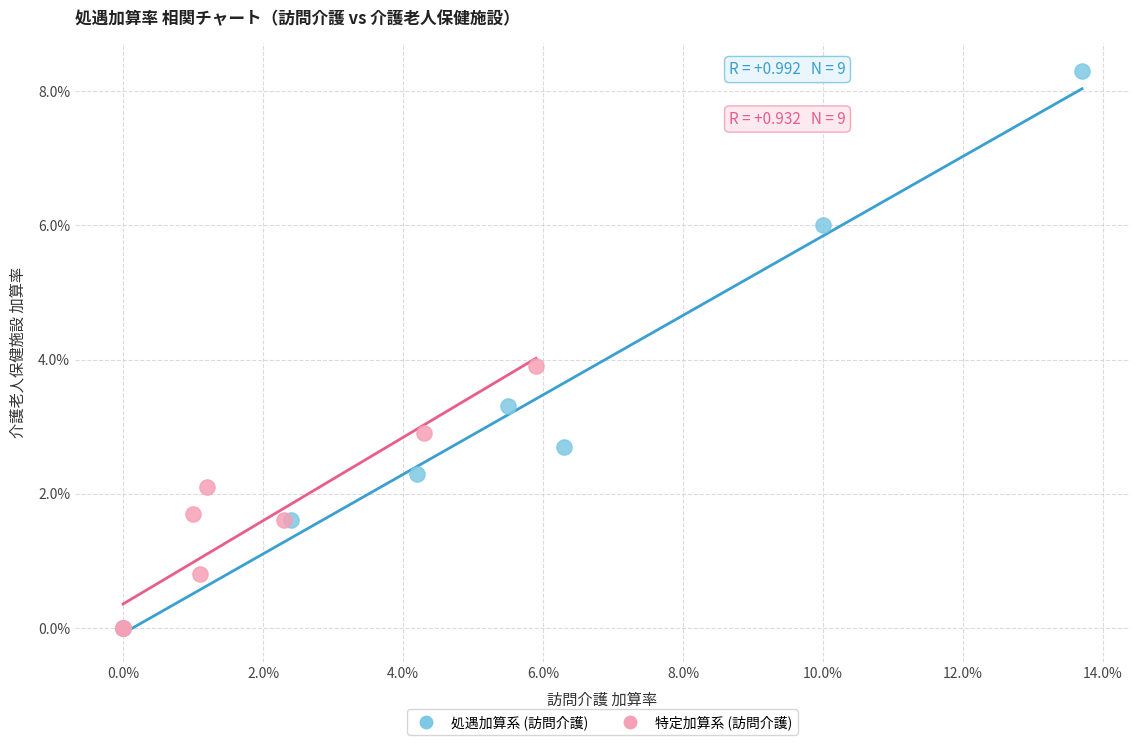

Which series reaches the maximum Y coordinate?

処遇加算系 (訪問介護)